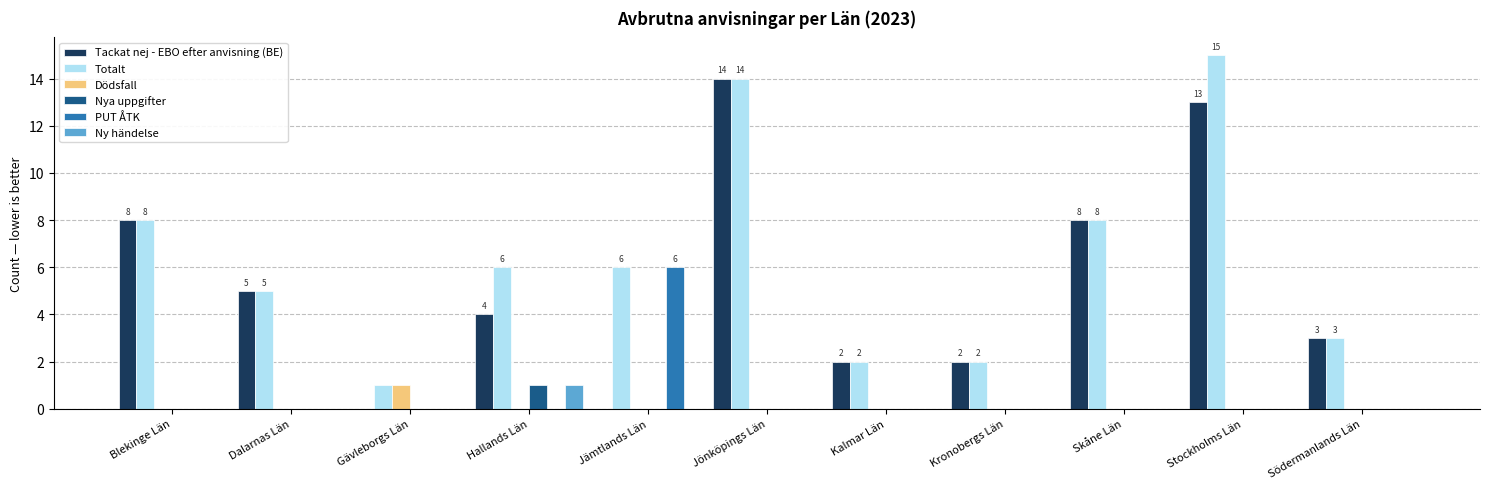

Which label corresponds to the largest value in the chart?

Stockholms Län